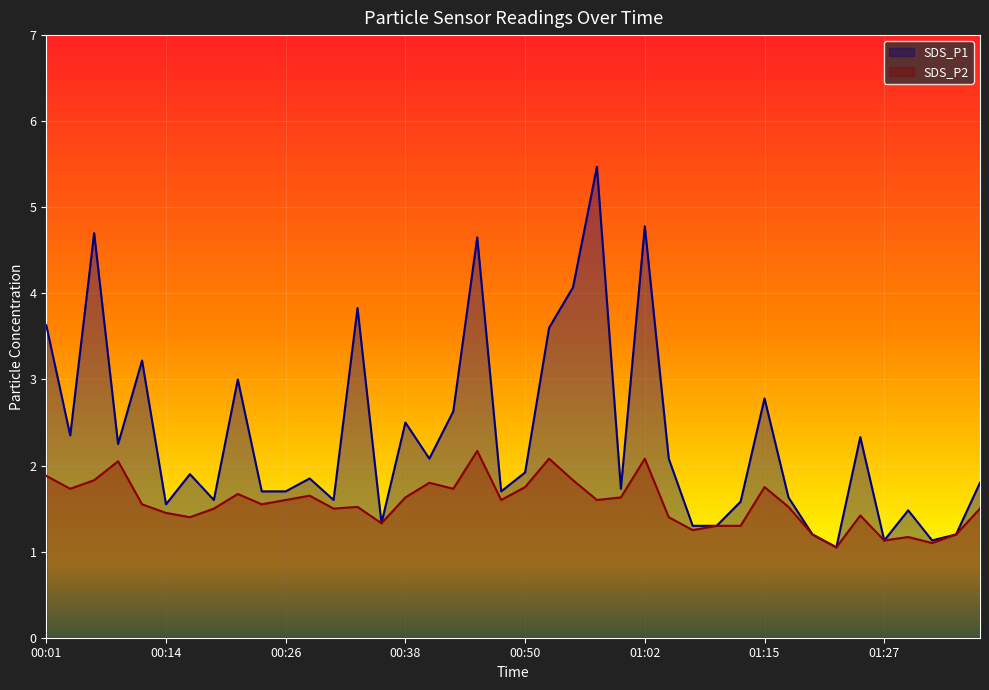

True or false: SDS_P1 and SDS_P2 cross at least once.

False